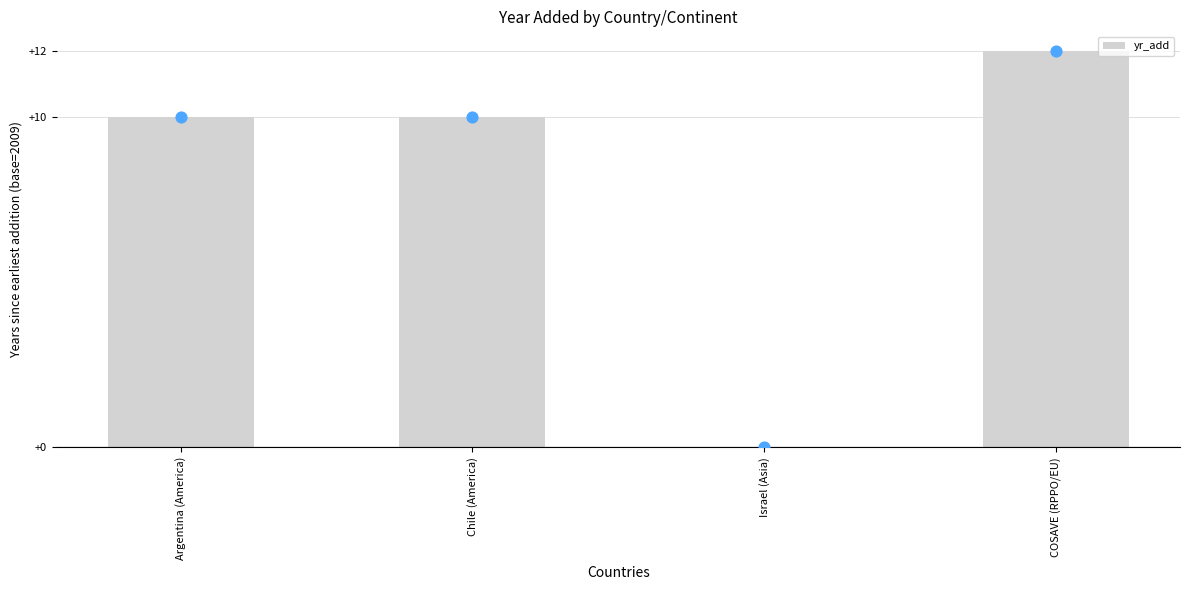

Which has a higher value, Chile (America) or COSAVE (RPPO/EU)?

COSAVE (RPPO/EU)